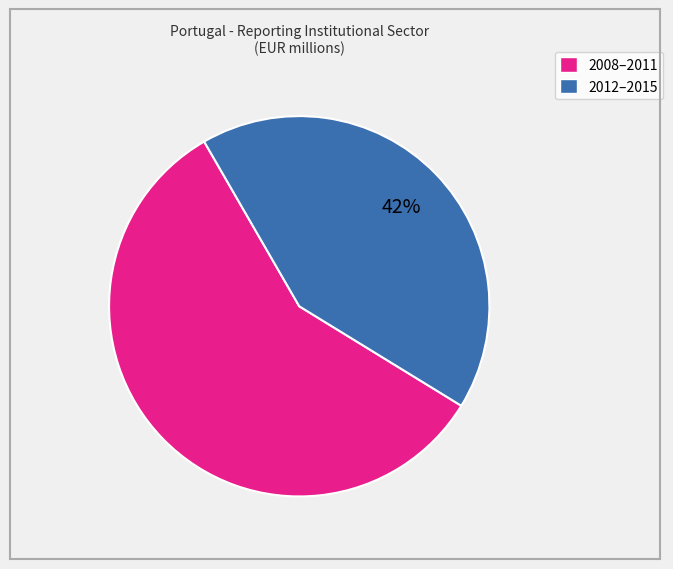

To the nearest percent, what is the difference between the largest and smallest slice percentages?

16%